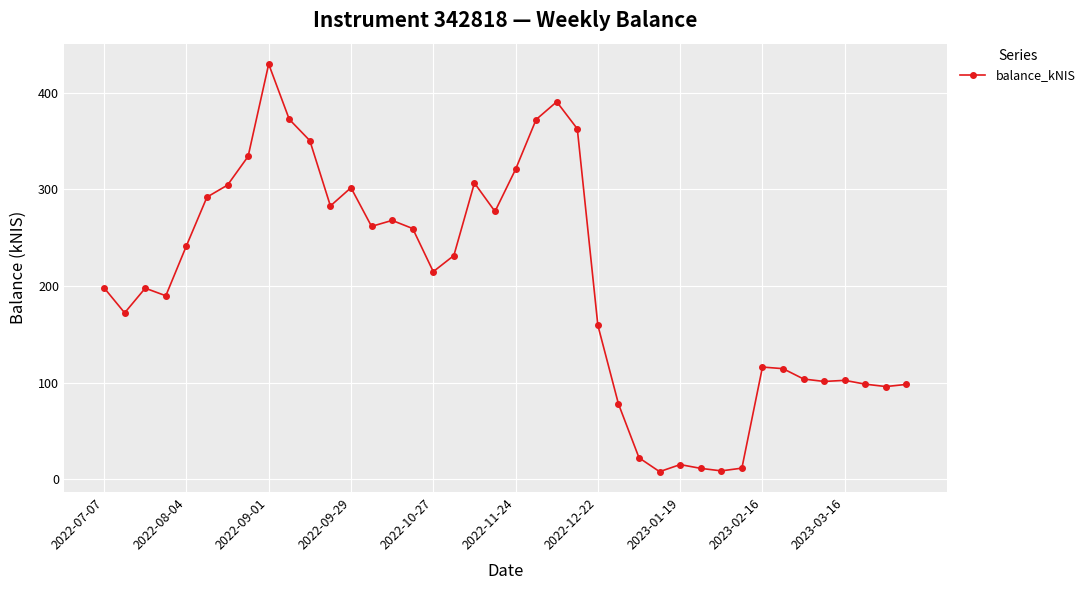

What is the difference between the maximum and minimum values?

421.7